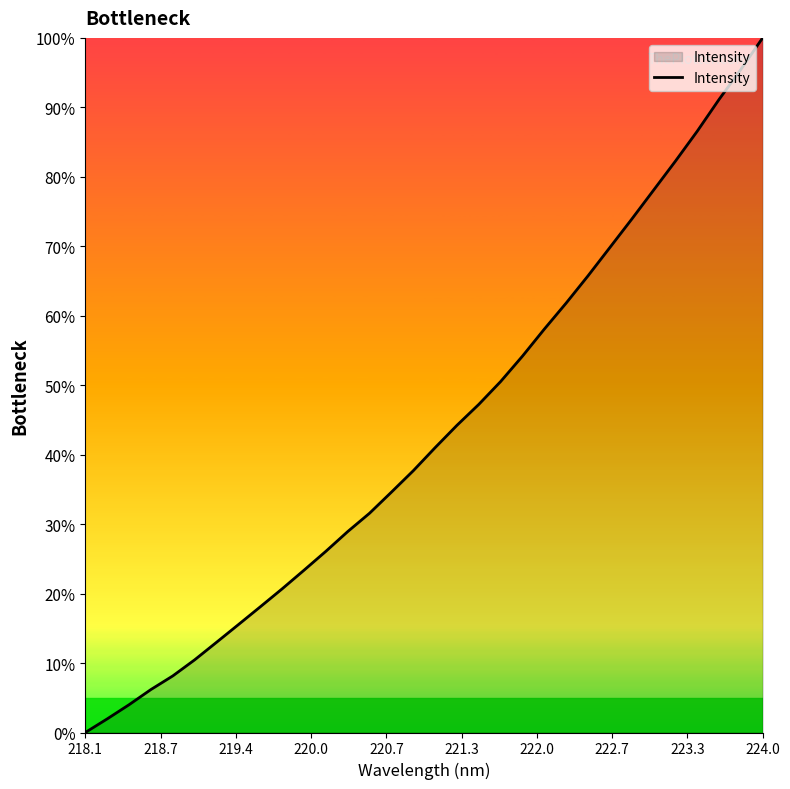

Reading left to right, transcribe all the data shown in this chart.

0.0	2.0	4.0	6.2	8.1	10.5	13.0	15.5	18.1	20.7	23.4	26.1	28.9	31.6	34.6	37.7	41.0	44.2	47.2	50.5	54.2	58.1	61.8	65.7	69.8	73.9	78.1	82.2	86.5	91.1	95.4	100.0